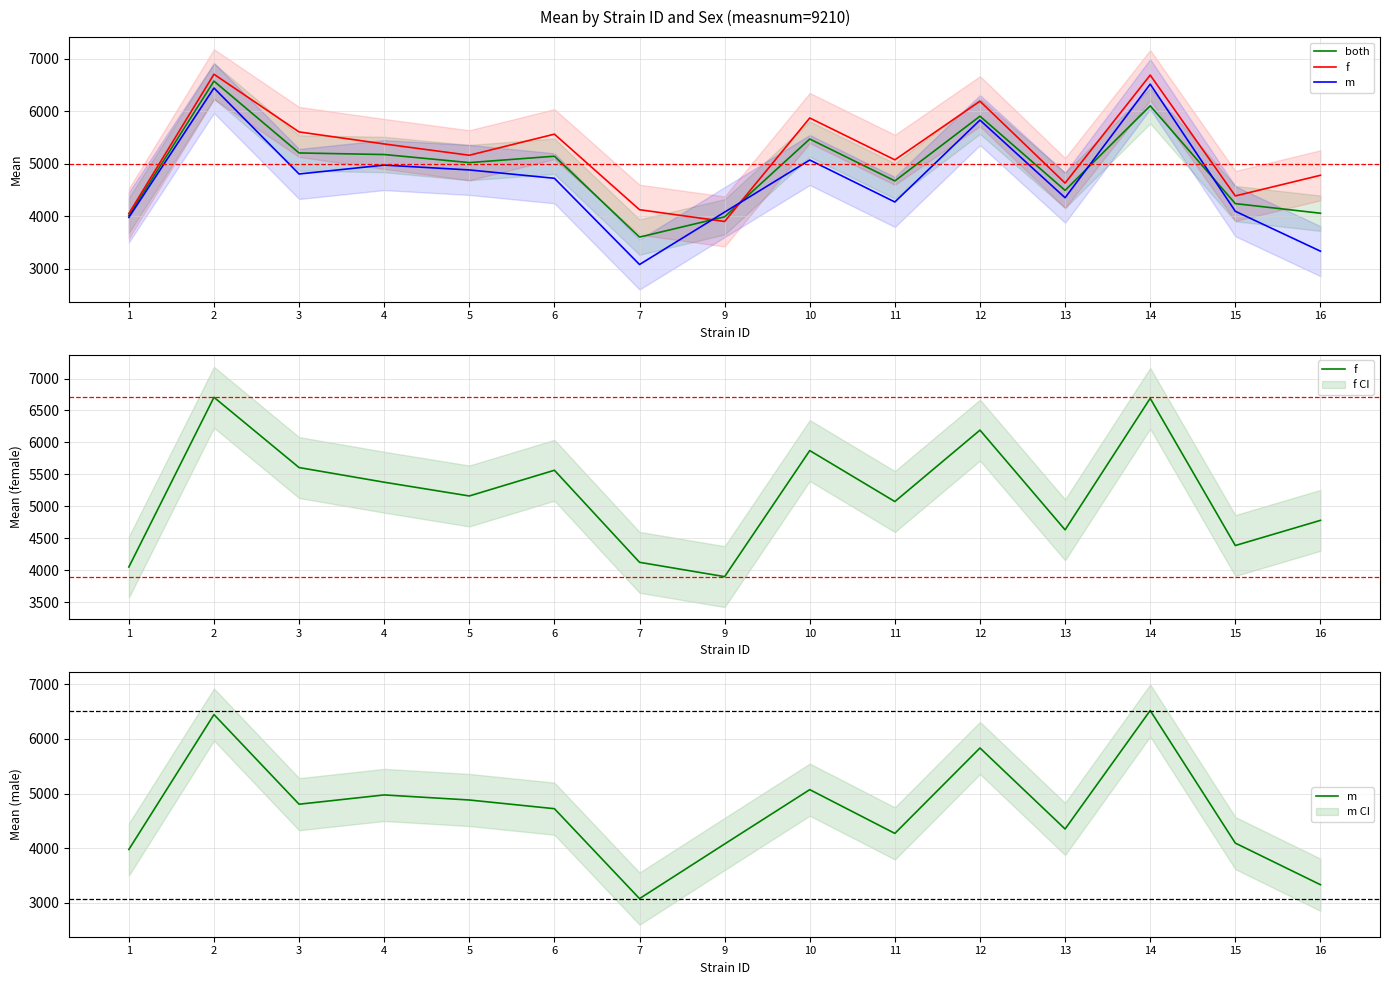

Between 11 and 12, which series saw the biggest shift?

m